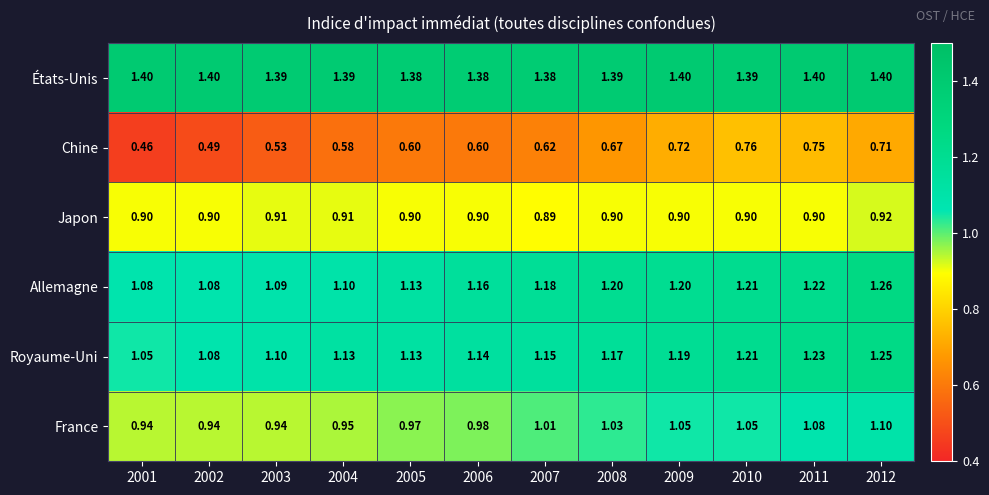

Which series changed the most between 2005 and 2010?

Chine